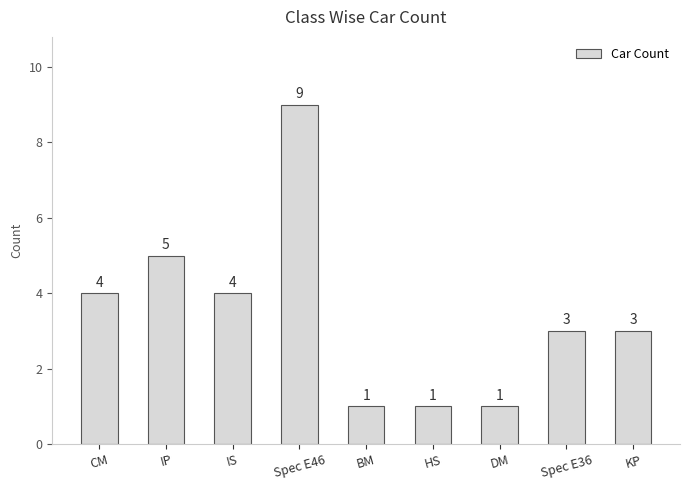

How many values are below 3?

3